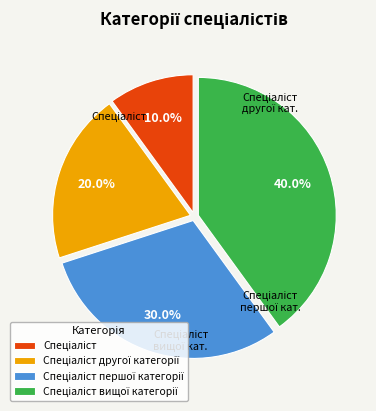

Is there any slice that represents more than half of the pie?

No